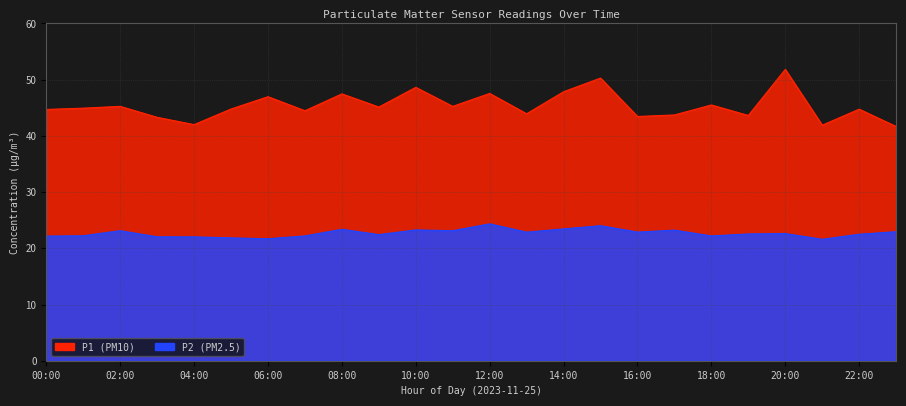

Where is the first local minimum for P2?

06:00